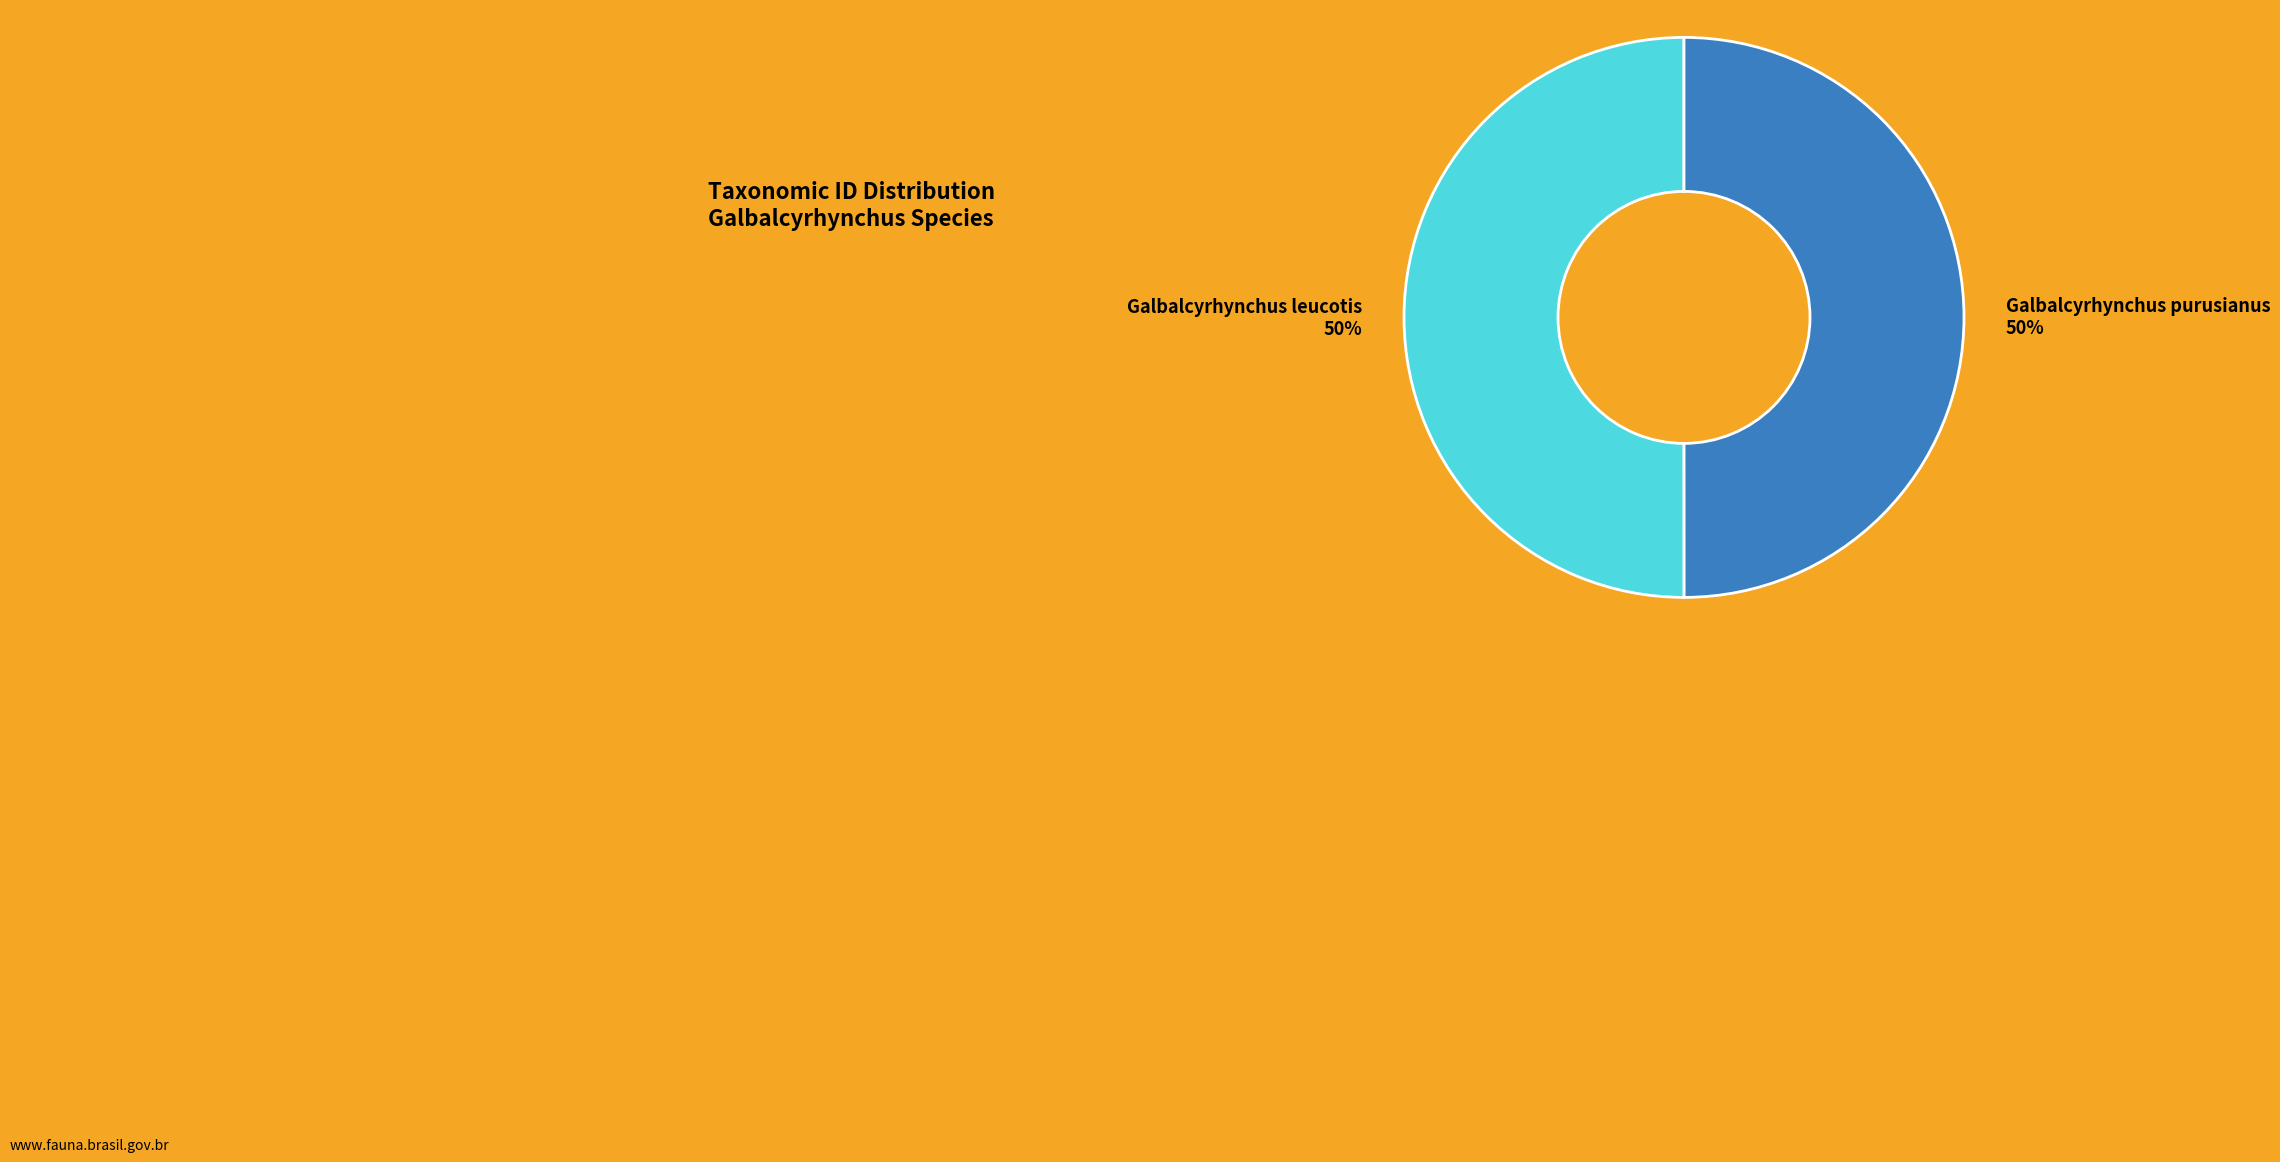

The Galbalcyrhynchus leucotis slice represents 41% of the pie. True or false?

False